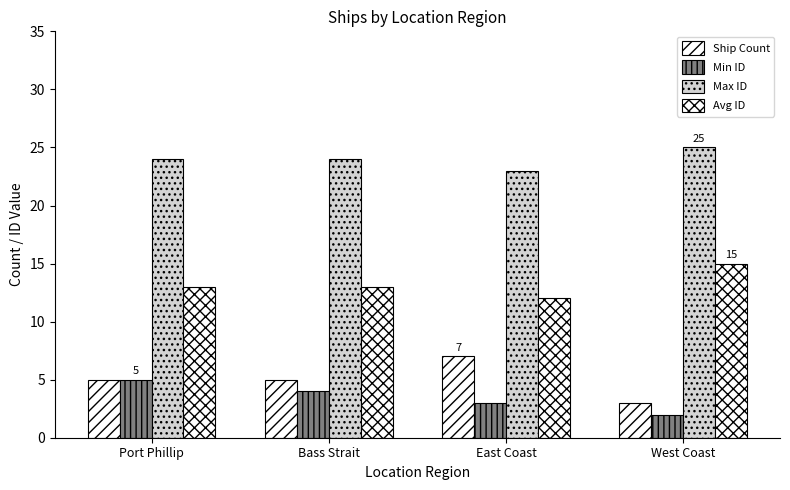

What is the label of the 4th bar from the right?

Port Phillip